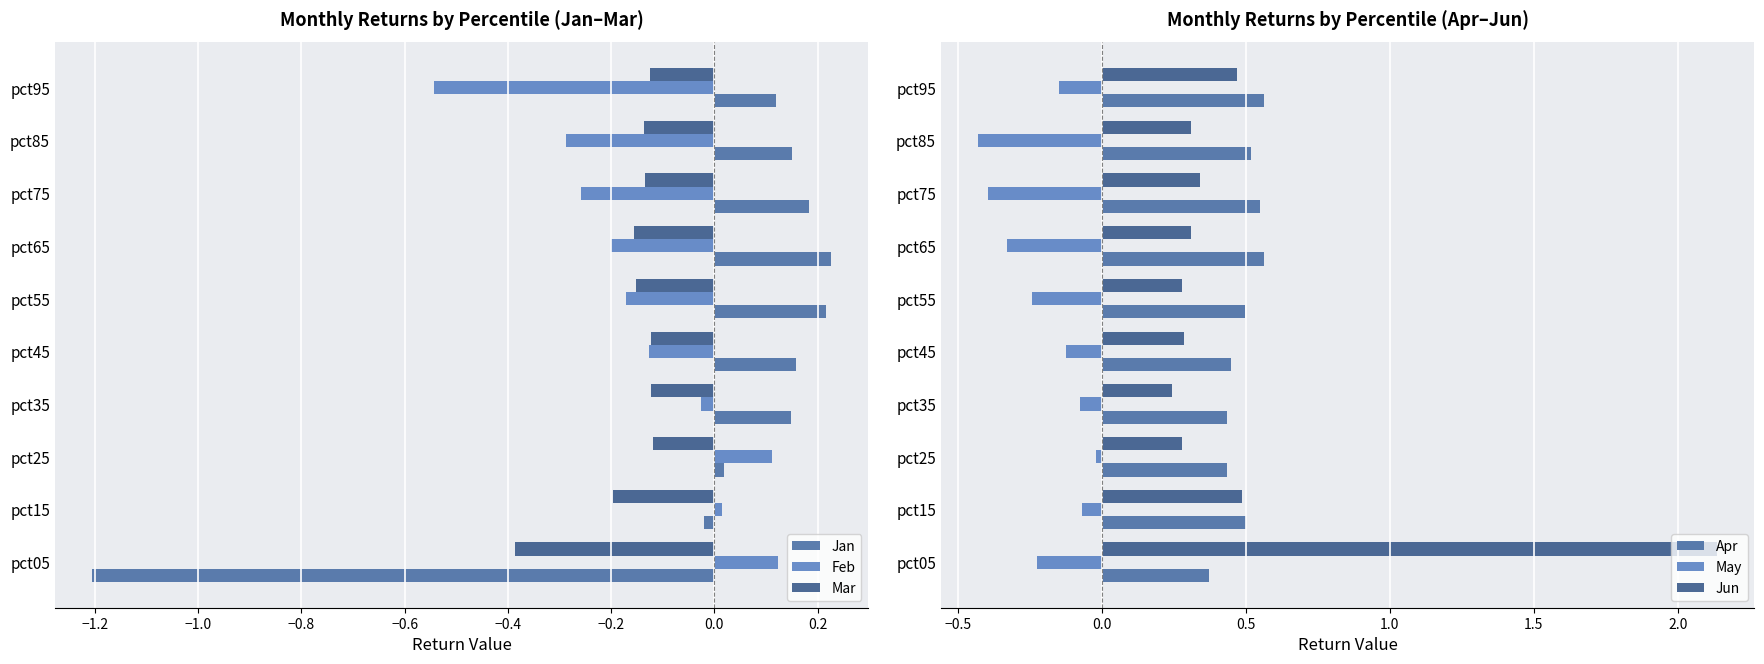

Does the chart contain any negative values?

Yes